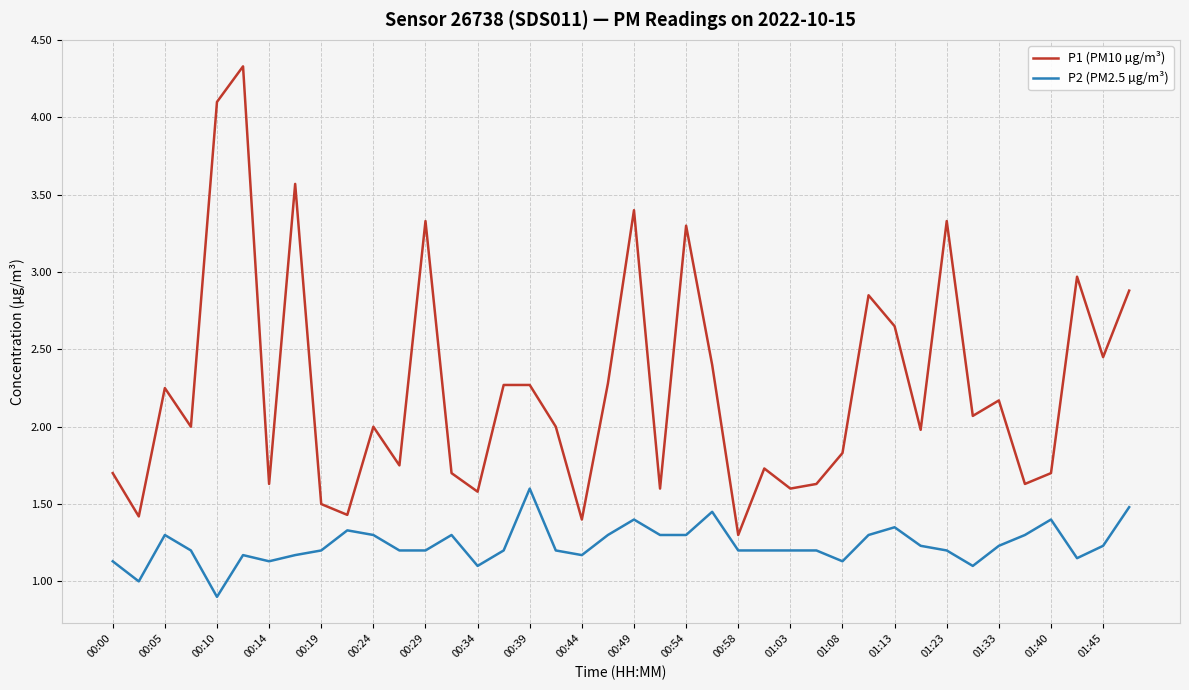

List the series in order of their overall mean, highest first.

P1 (PM10 µg/m³), P2 (PM2.5 µg/m³)